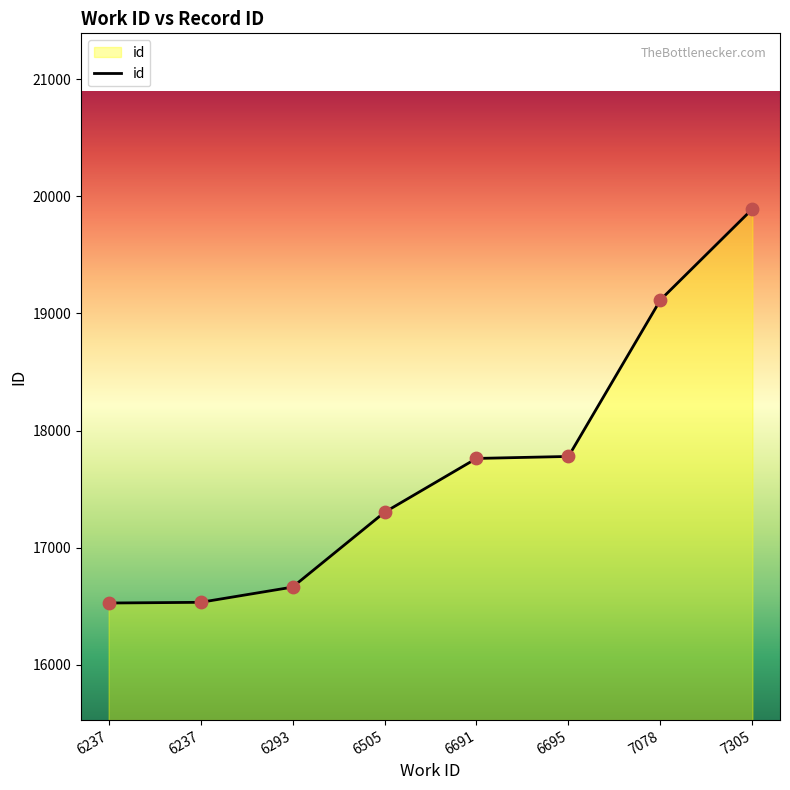

What is the ratio of the value at 7305 to the value at 6293?

1.2